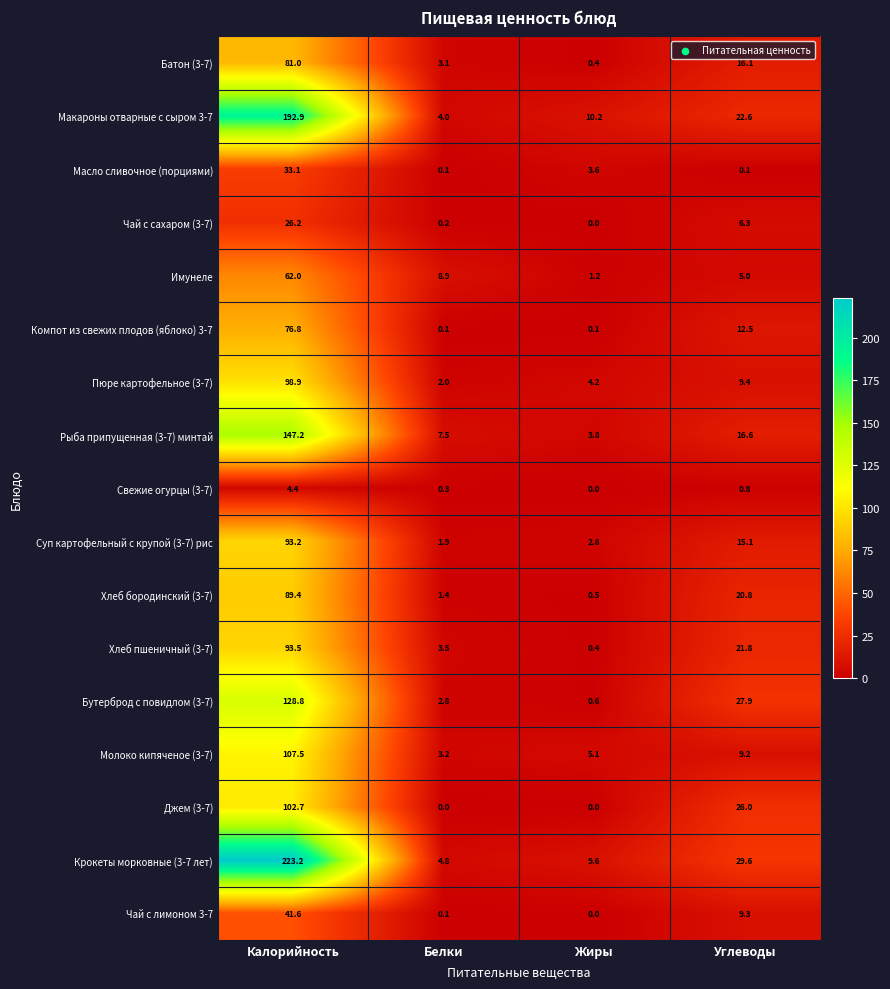

What is the difference between the second highest and minimum values in the Имунеле series?

7.7